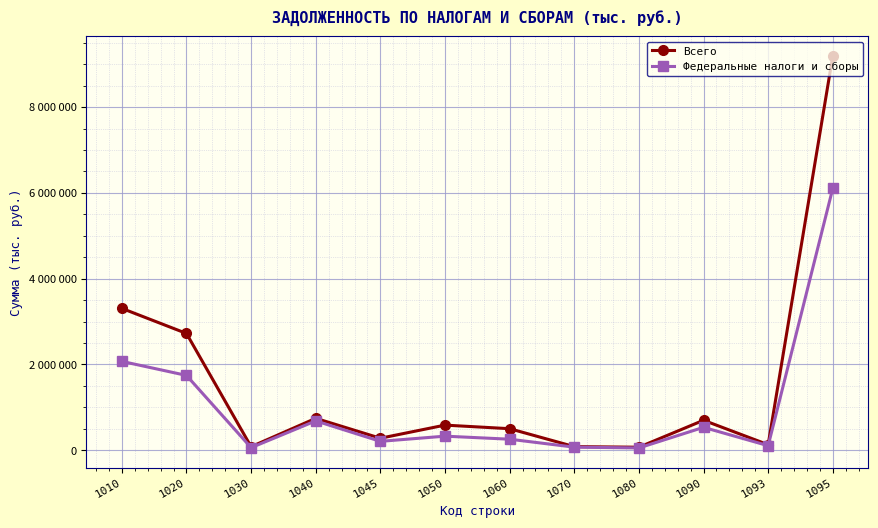

True or false: Федеральные налоги и сборы and Всего cross at least once.

False